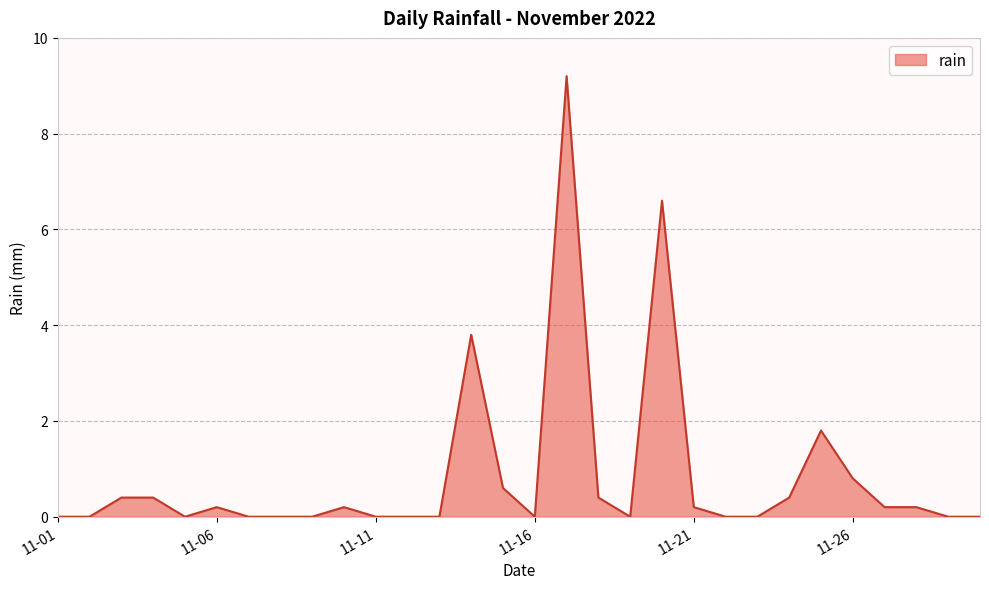

What is the difference between the maximum and minimum values?

9.2